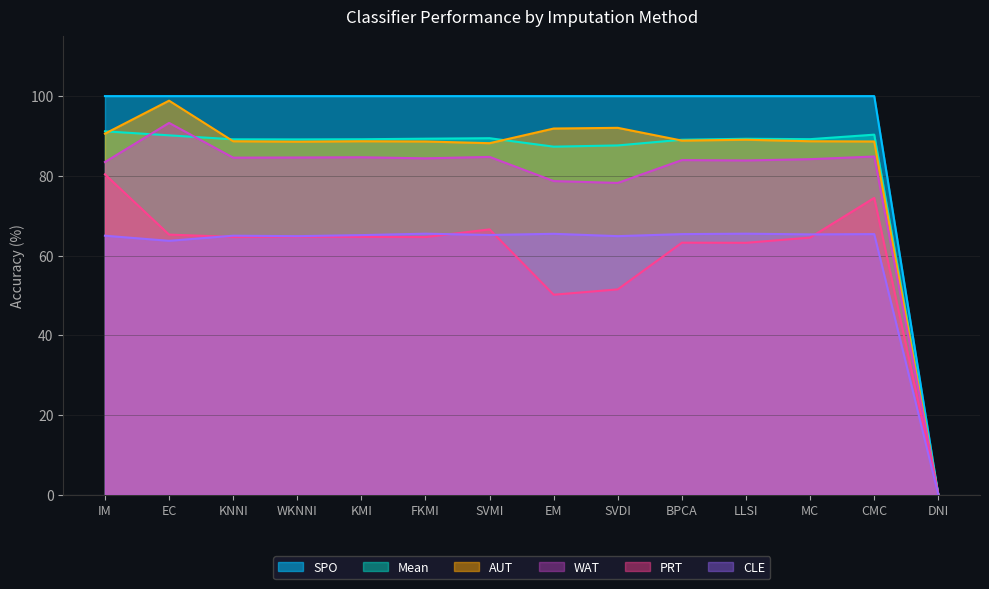

How many data points in Mean are less than 89?

3